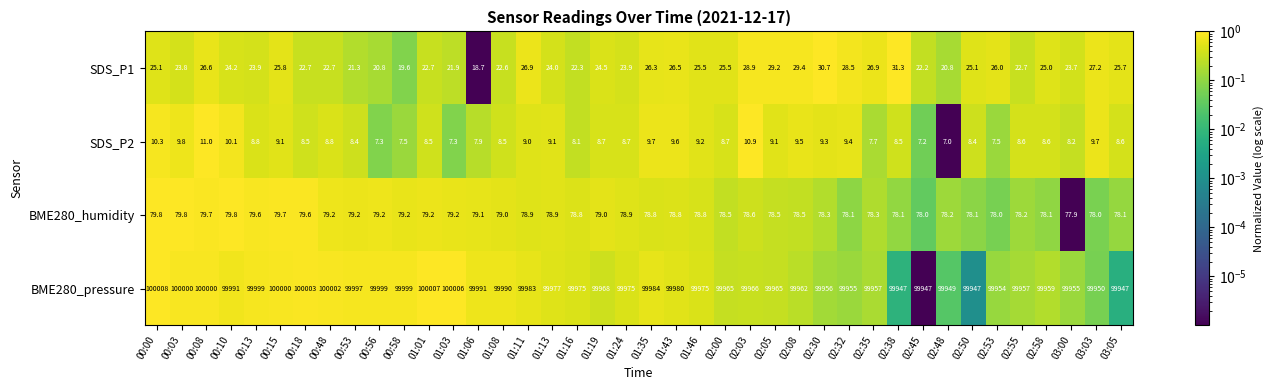

Which series has the largest total across all categories?

BME280_pressure